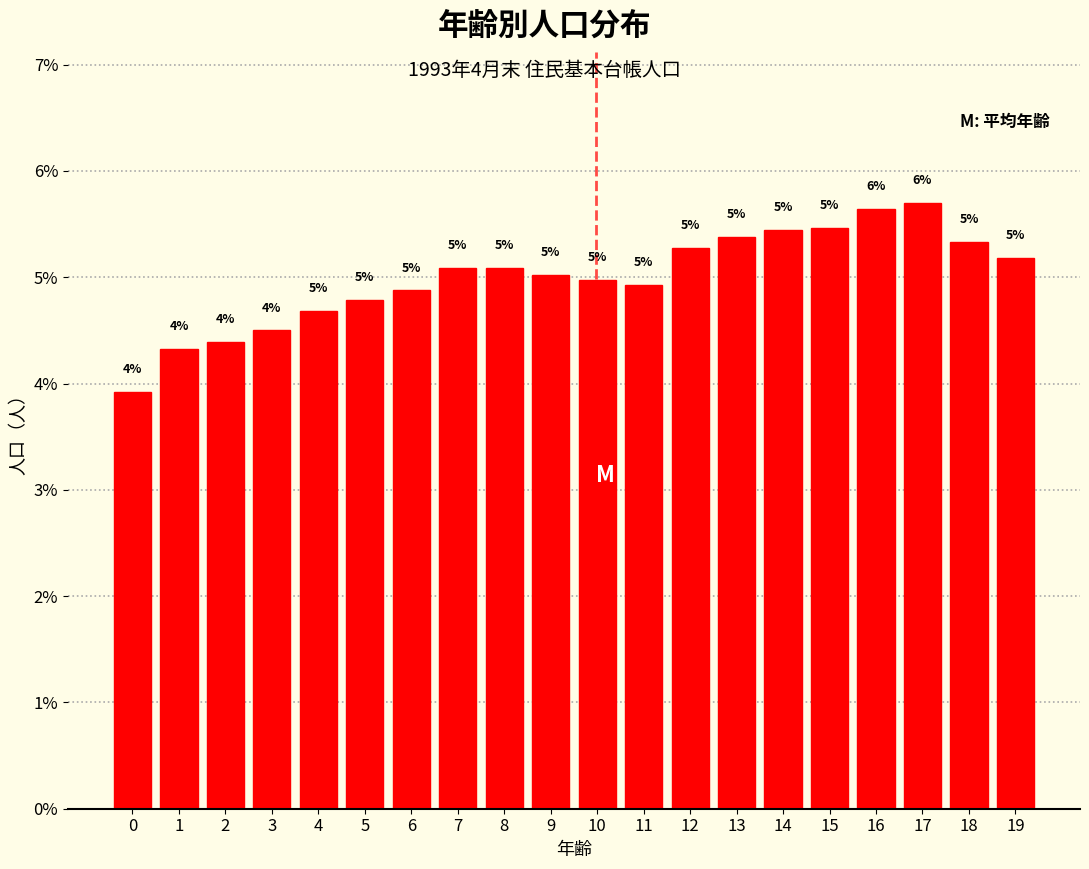

What is the greatest value displayed?

5.7